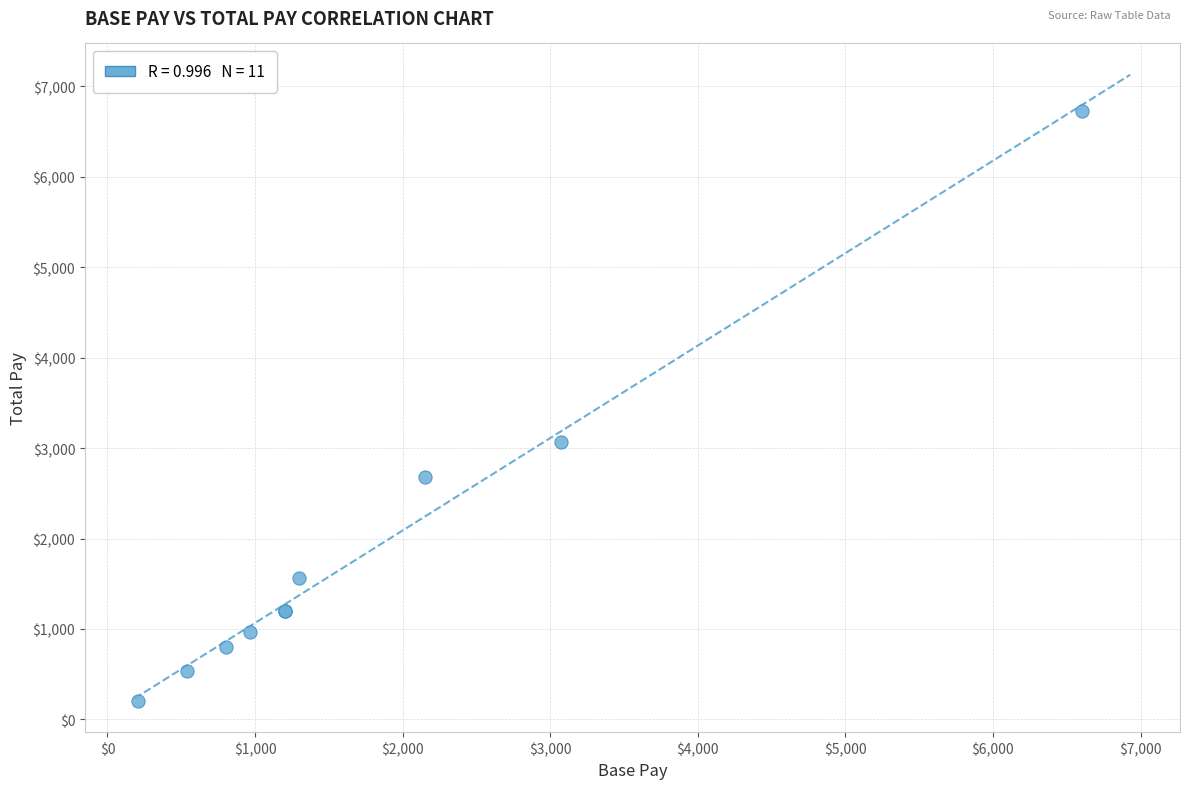

What Y value in the scatter plot is closest to 3465?

3072.5